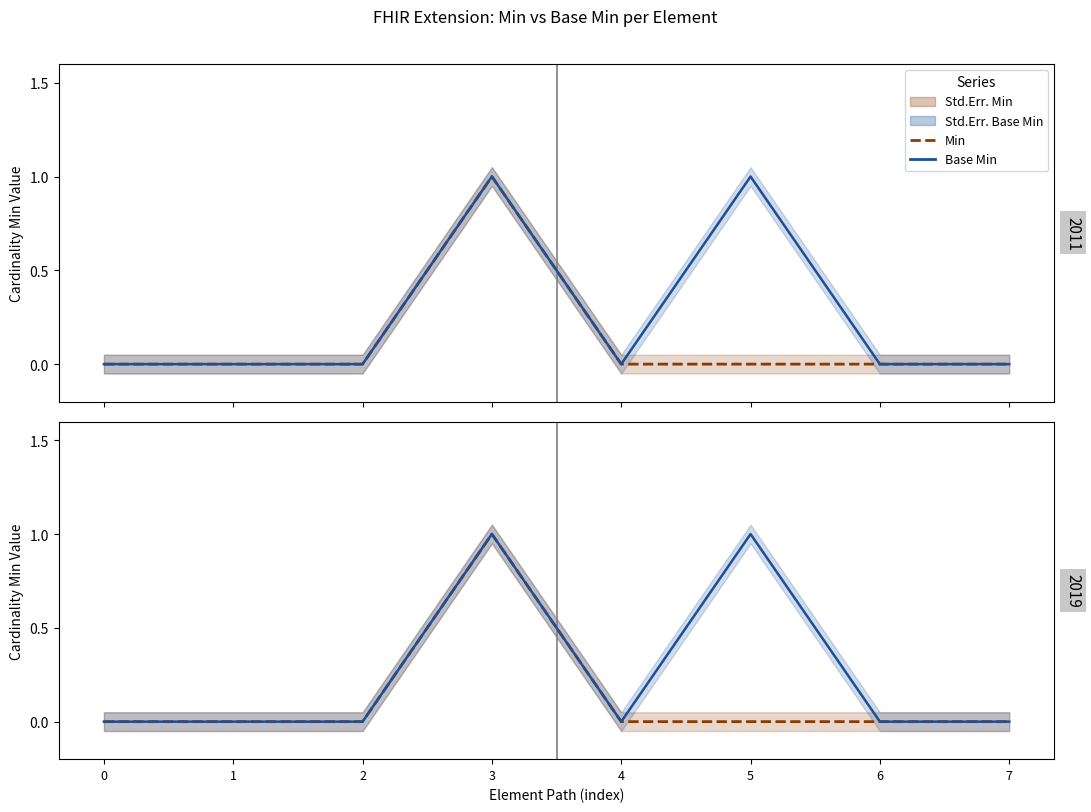

At which category does Base Min reach its first local peak?

3